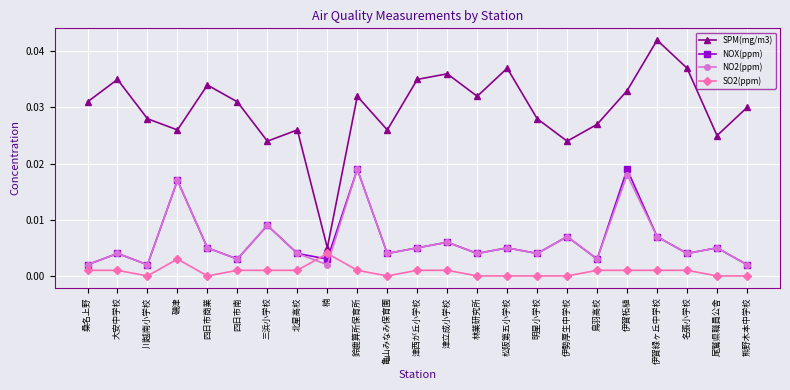

Which series ends up on top after the final intersection of SO2(ppm) and NO2(ppm)?

NO2(ppm)